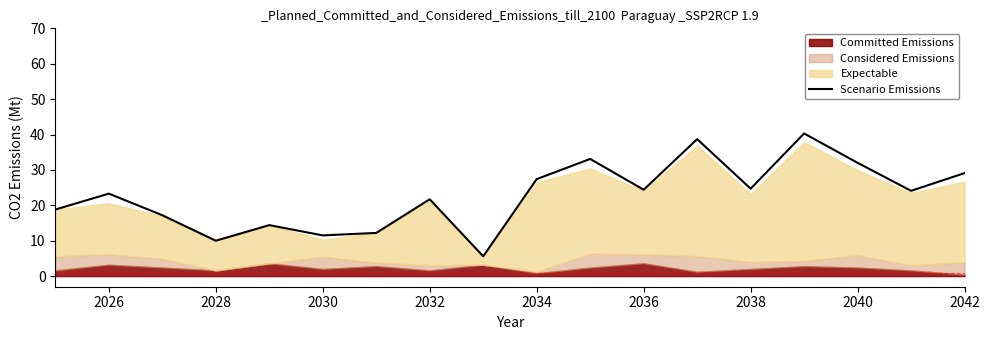

What is the lowest value of the Scenario Emissions series?

5.6